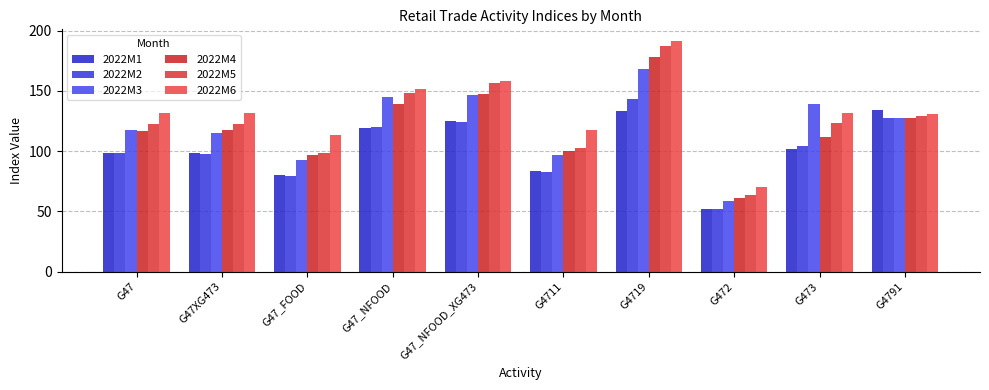

At how many categories does at least one series exceed 176?

1